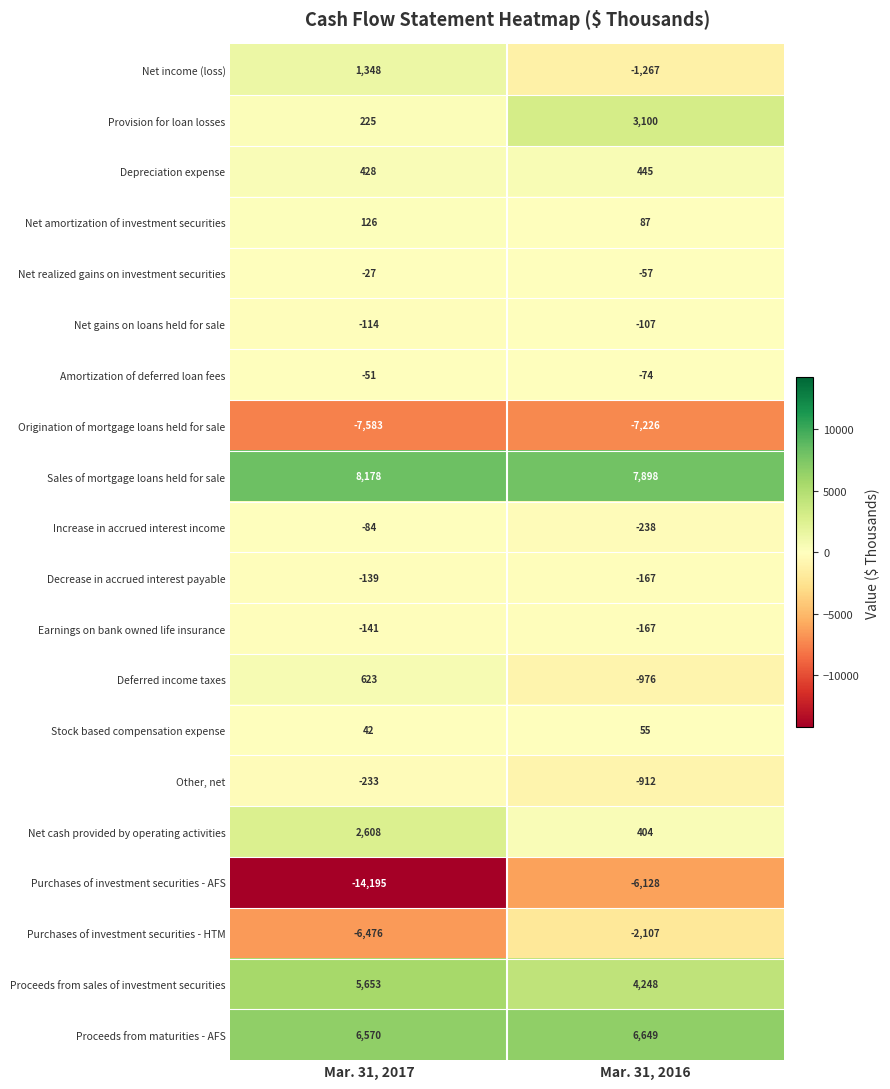

Rank the series at Mar. 31, 2017 from highest to lowest value.

Sales of mortgage loans held for sale, Proceeds from maturities - AFS, Proceeds from sales of investment securities, Net cash provided by operating activities, Net income (loss), Deferred income taxes, Depreciation expense, Provision for loan losses, Net amortization of investment securities, Stock based compensation expense, Net realized gains on investment securities, Amortization of deferred loan fees, Increase in accrued interest income, Net gains on loans held for sale, Decrease in accrued interest payable, Earnings on bank owned life insurance, Other, net, Purchases of investment securities - HTM, Origination of mortgage loans held for sale, Purchases of investment securities - AFS